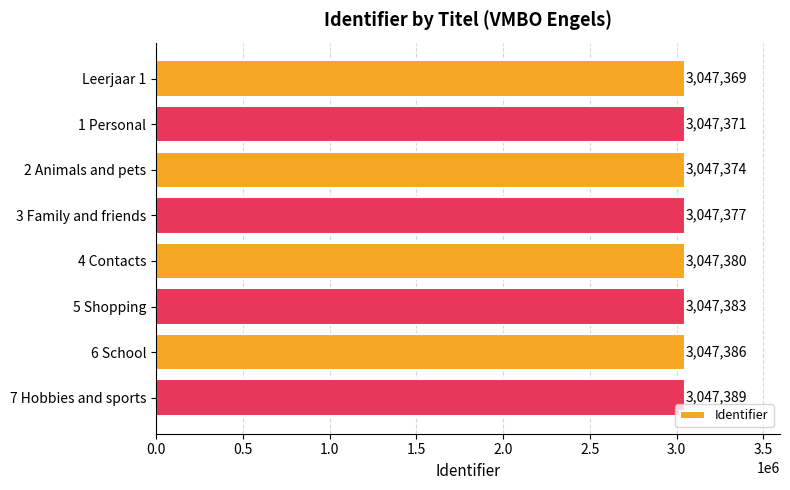

Count the values in the range 3047374 to 3047386.

5